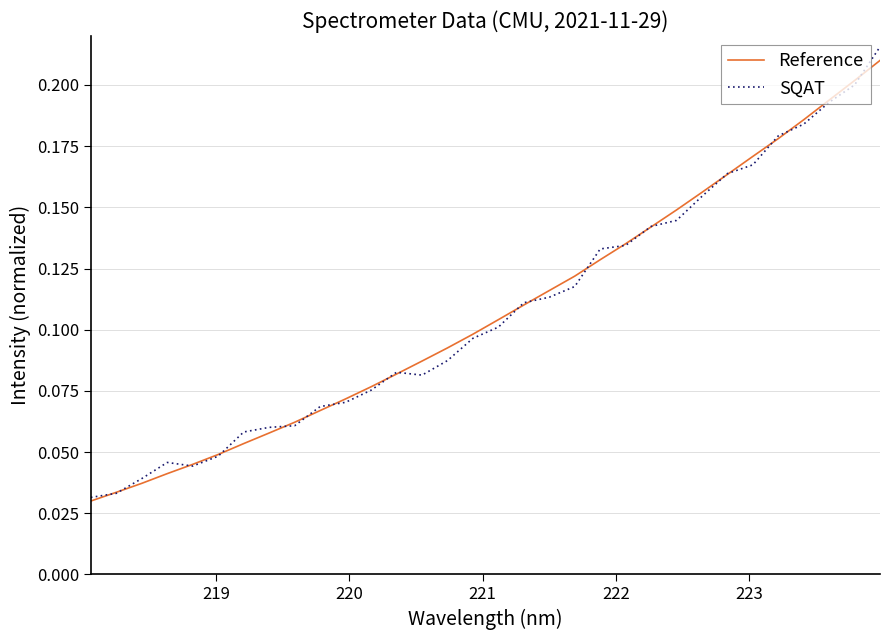

Which series has the largest range (max minus min)?

SQAT